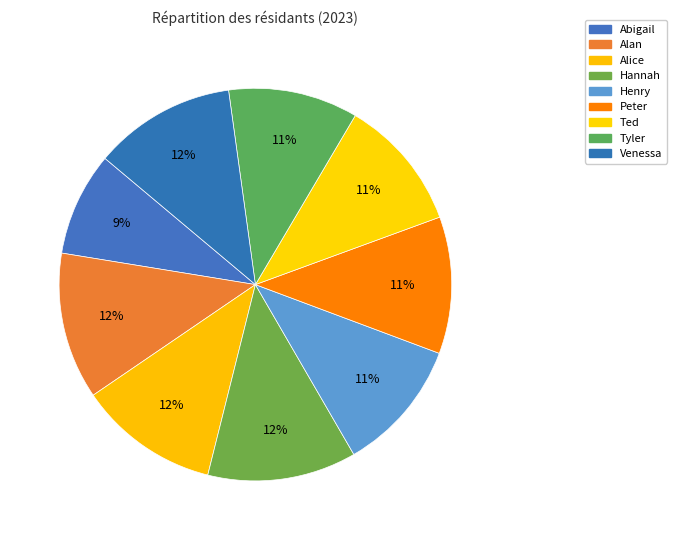

To the nearest percent, what is the combined percentage of Hannah and Abigail?

21%